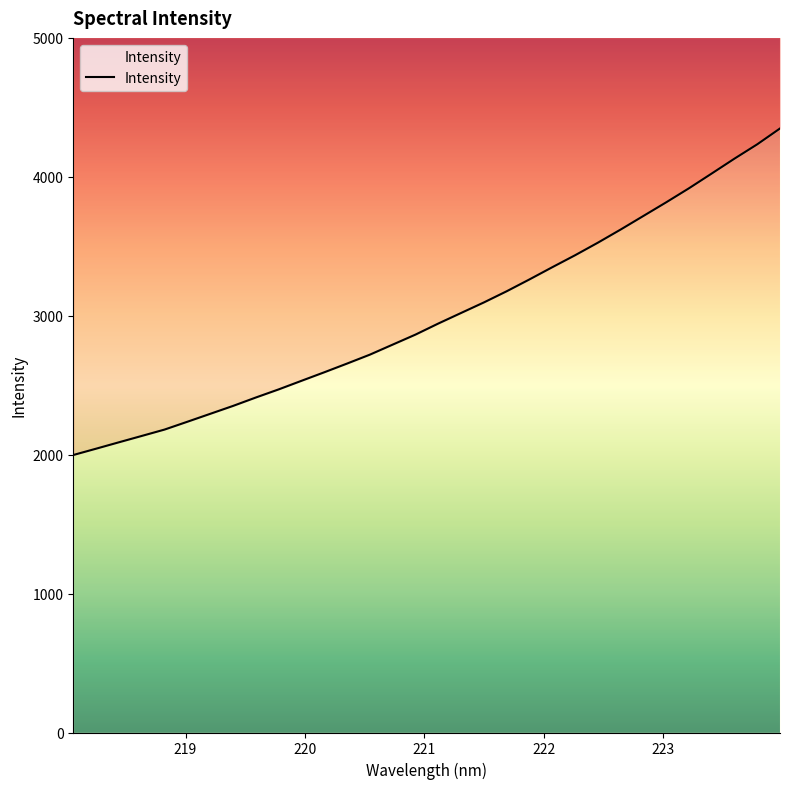

True or false: there are more than 0 points higher than both neighbors.

False